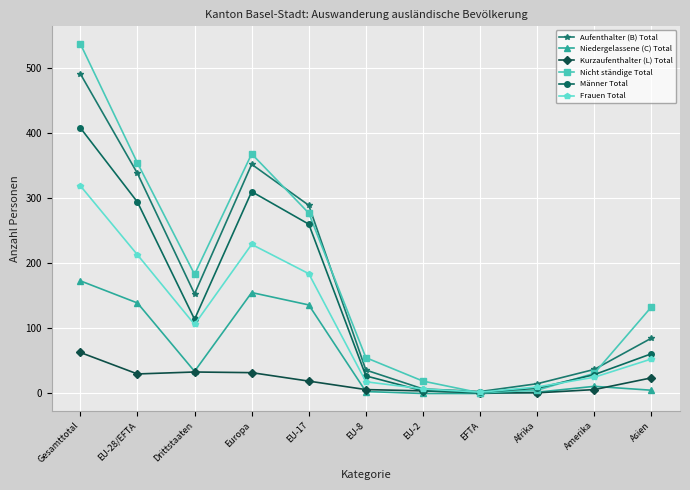

What is the approximate value of Kurzaufenthalter (L) Total at EFTA?

1